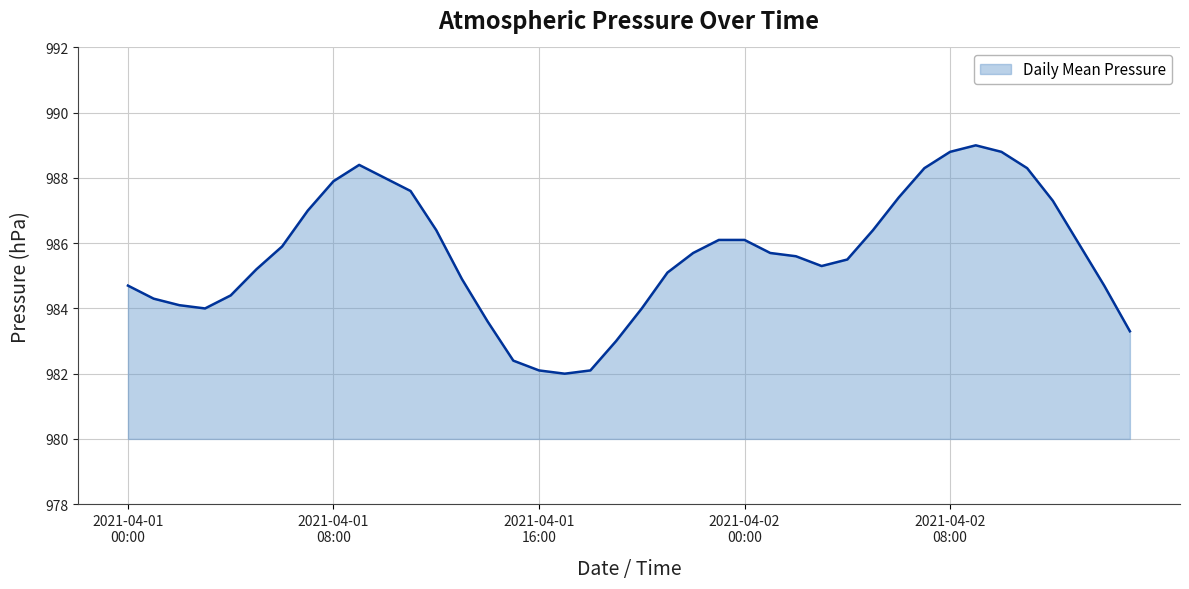

The chart shows a value of 387.7 at 6. True or false?

False